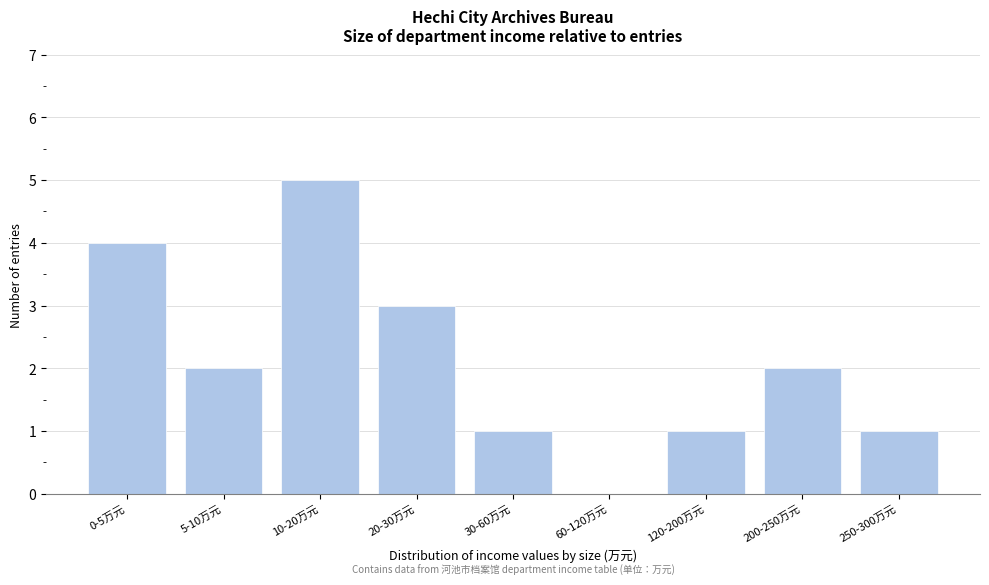

Reading right to left, list all the values displayed in this chart.

250-300万元=1	200-250万元=2	120-200万元=1	60-120万元=0	30-60万元=1	20-30万元=3	10-20万元=5	5-10万元=2	0-5万元=4